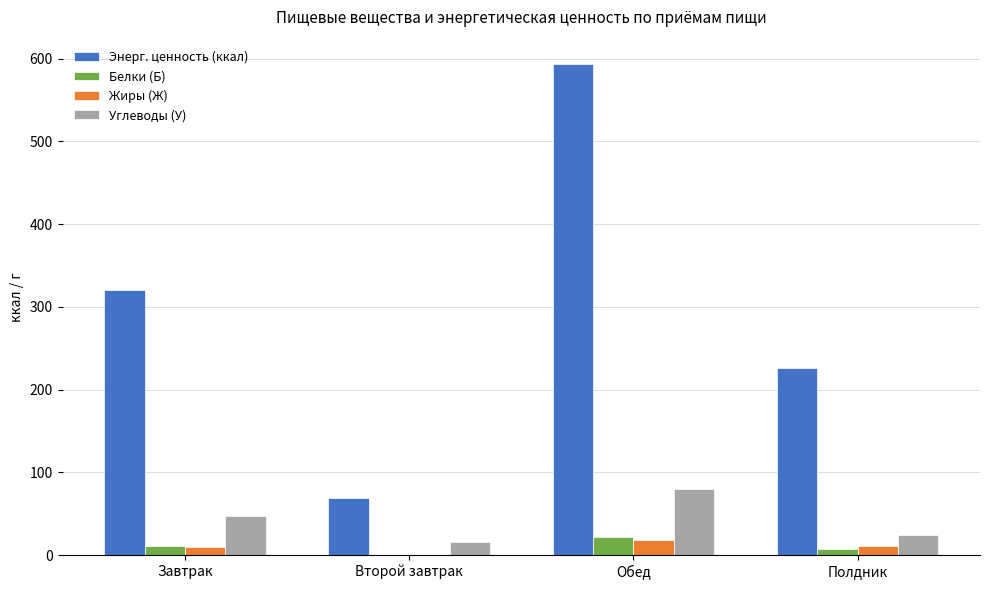

What is the sum of all Жиры (Ж) values?

39.2